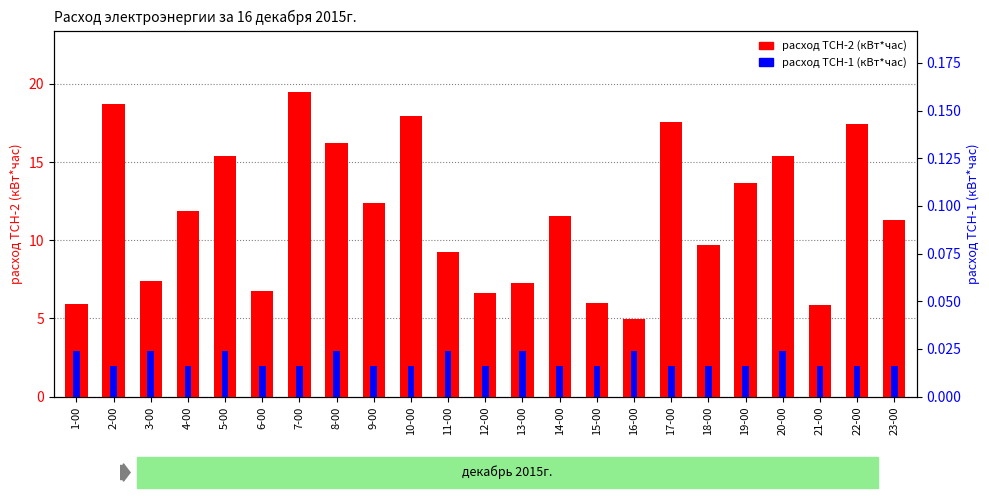

Between 14-00 and 15-00, which series saw the biggest shift?

расход ТСН-2 (кВт*час)